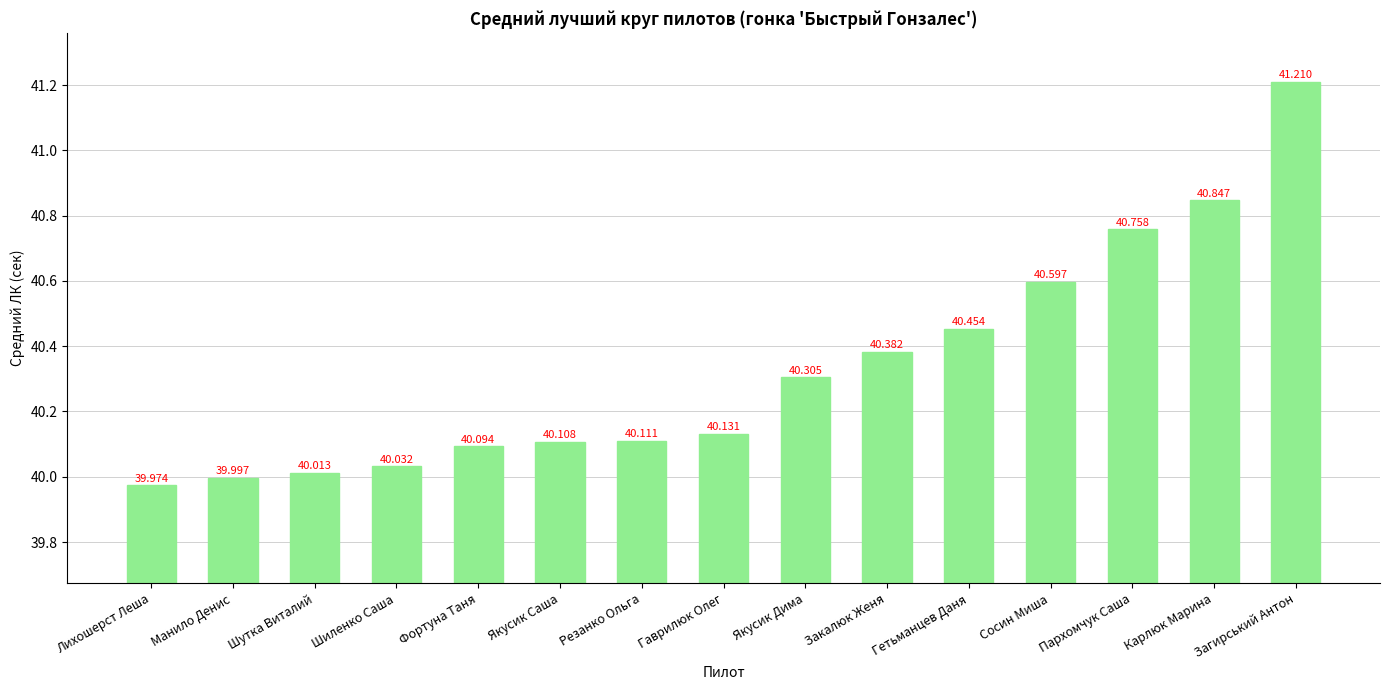

How many data points are less than 40?

2